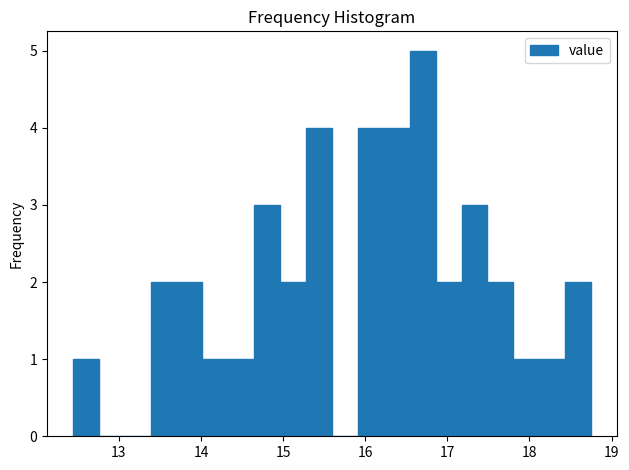

Around what value on the x-axis is the tallest bar? Give the approximate position of its centre, as read against the axis.

16.7